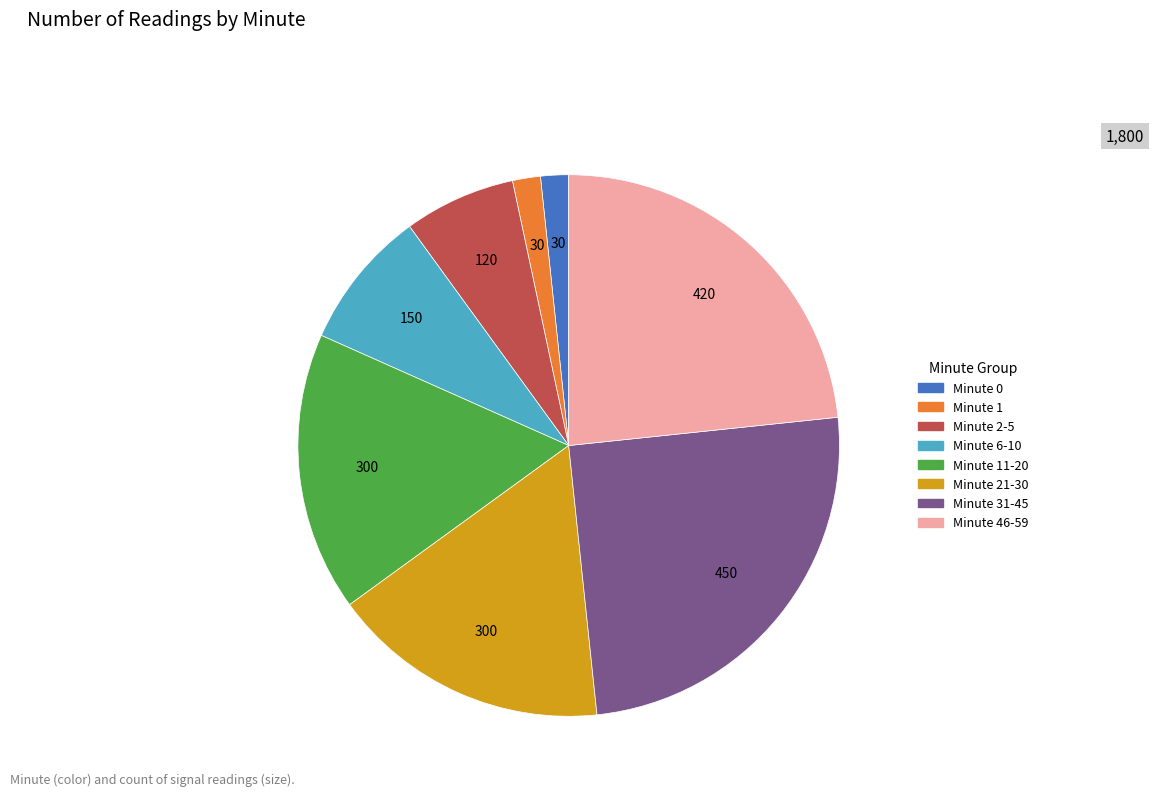

What is the largest slice in the pie chart?

Minute 31-45